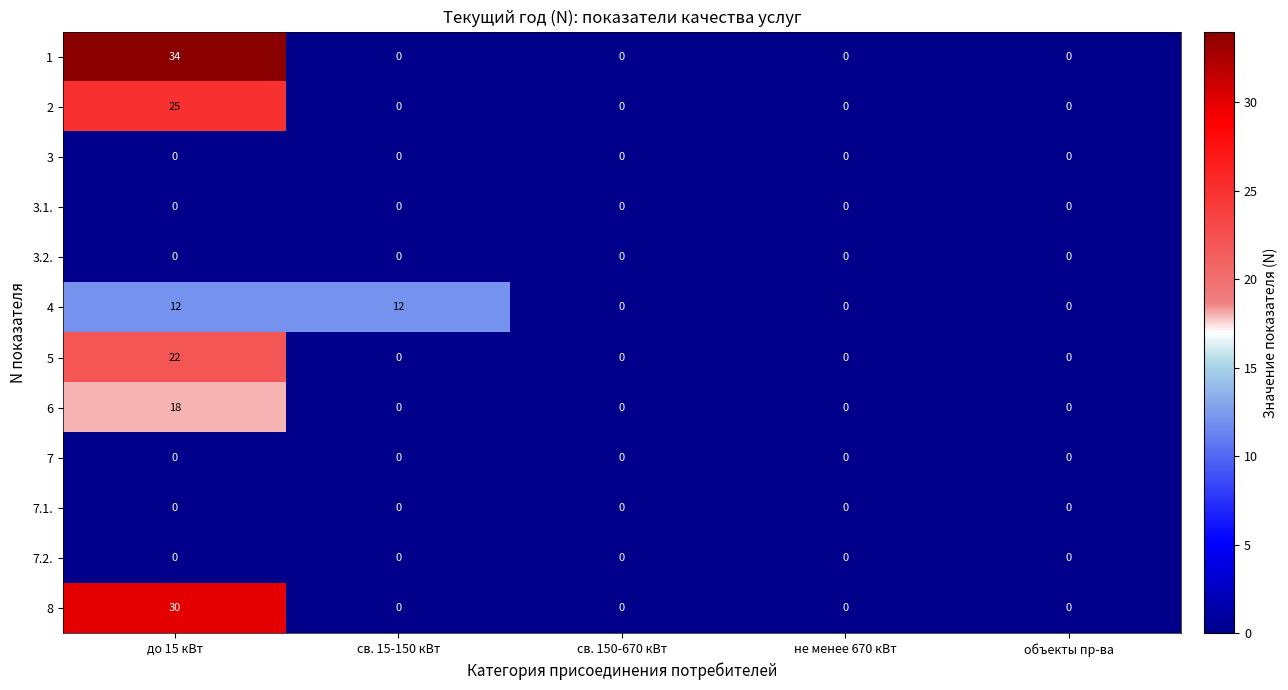

At which category does the chart reach its peak across all series?

до 15 кВт